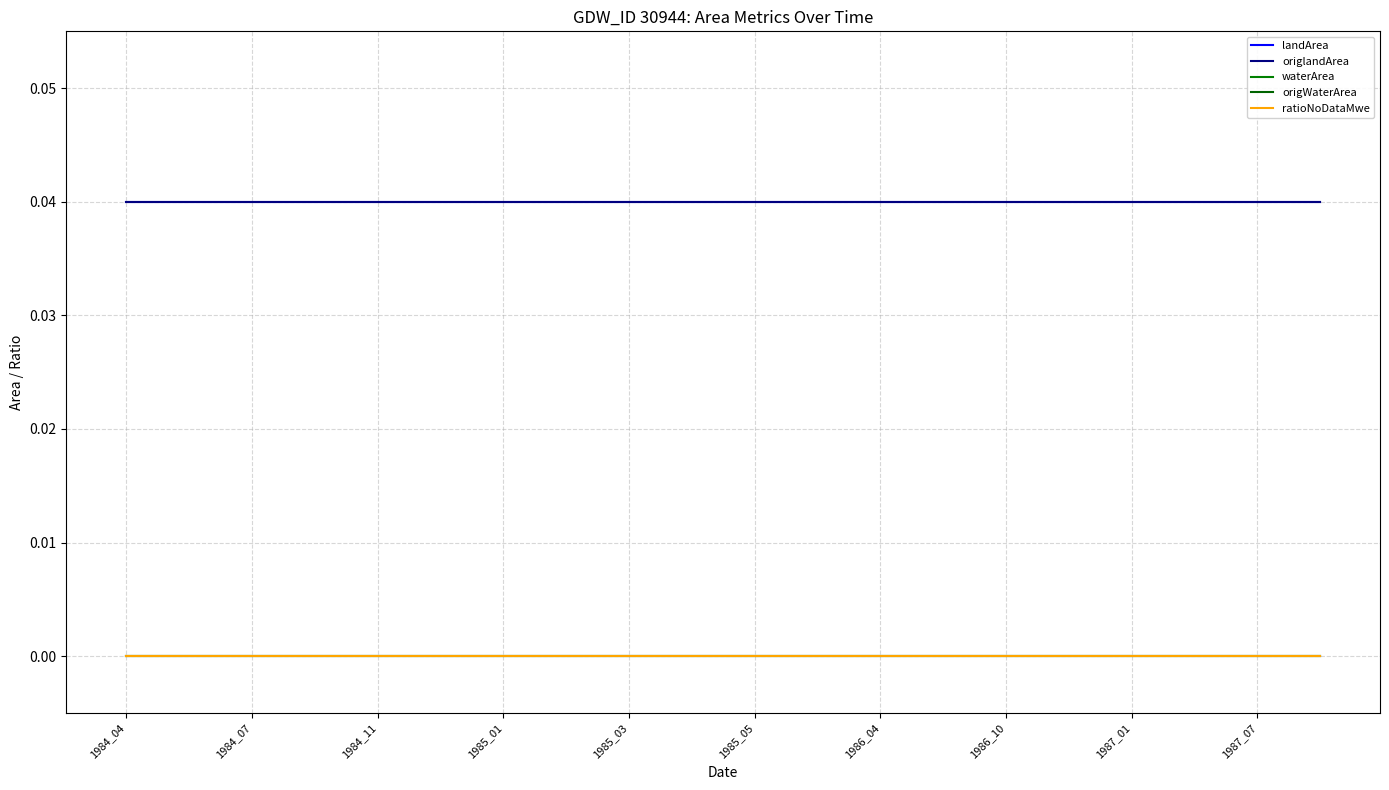

Does the chart have visible grid lines?

Yes